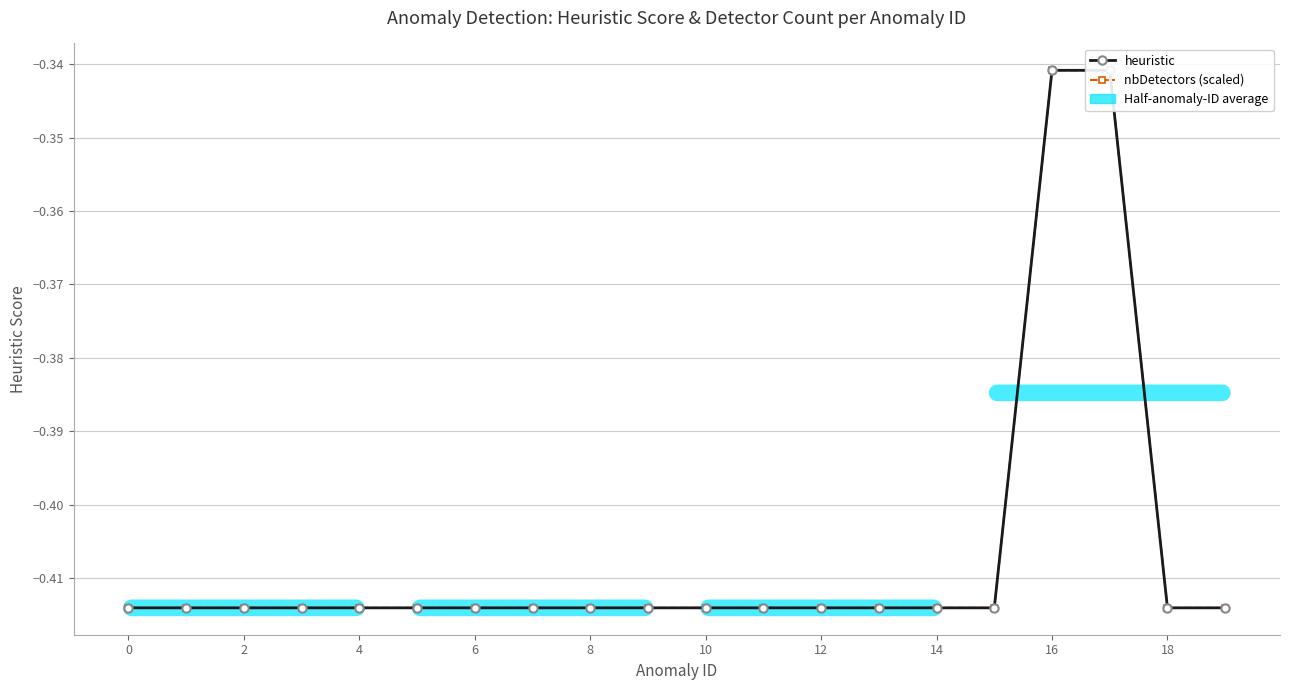

The value of nbDetectors (scaled) at 14 is -0.4. True or false?

True